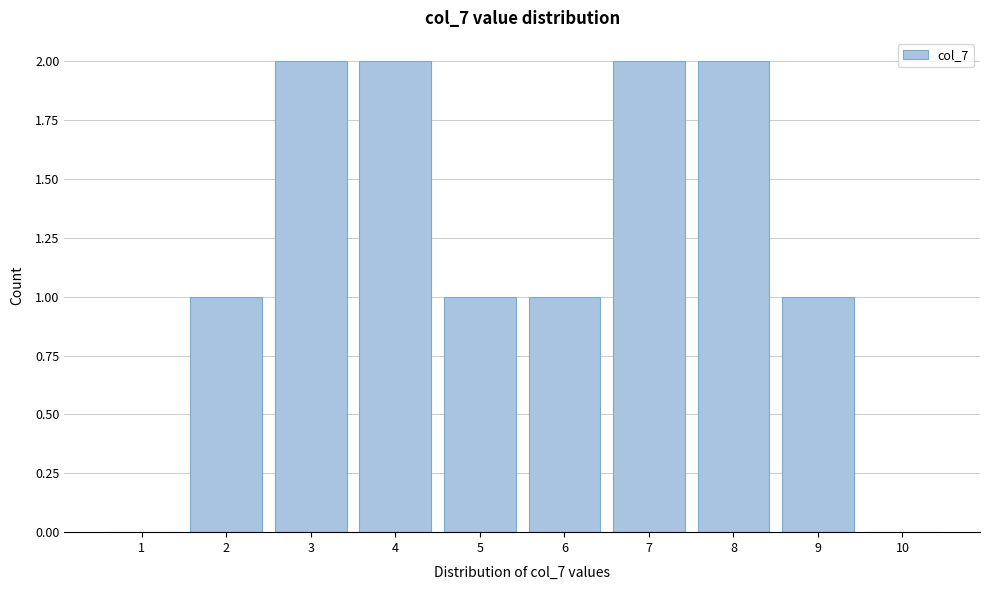

Reading left to right, what are all the values shown in this chart?

1=0	2=1	3=2	4=2	5=1	6=1	7=2	8=2	9=1	10=0